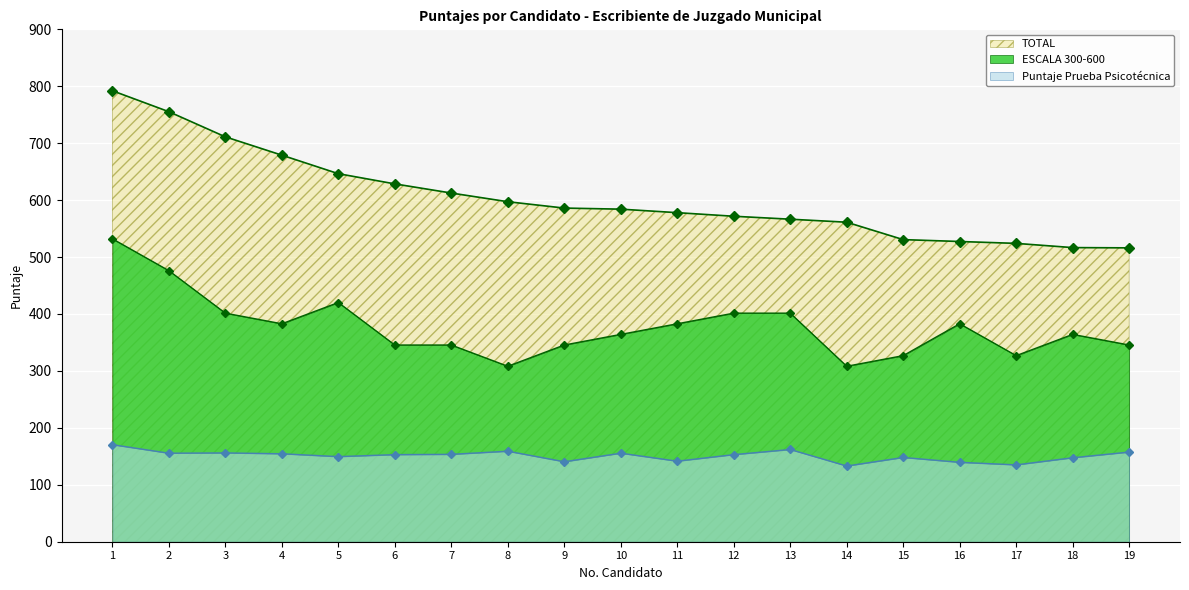

Rank the series by their maximum value, from highest to lowest.

TOTAL, ESCALA 300-600, Puntaje Prueba Psicotecnica